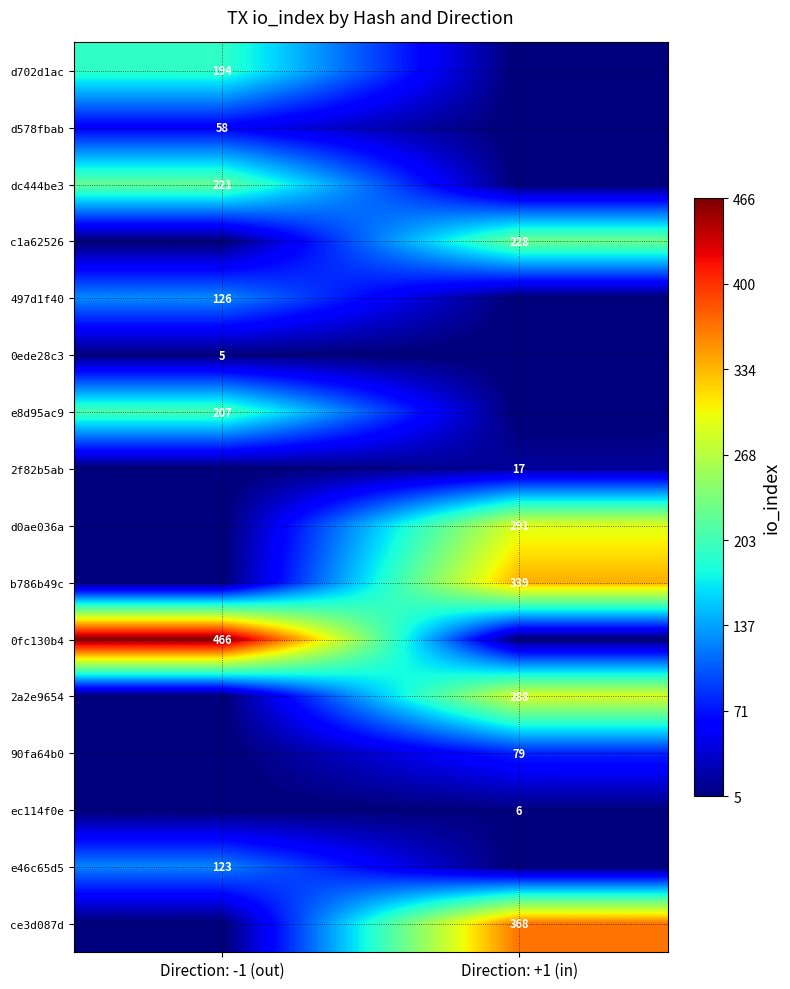

The value of ec114f0e at Direction: +1 (in) is 9. True or false?

False